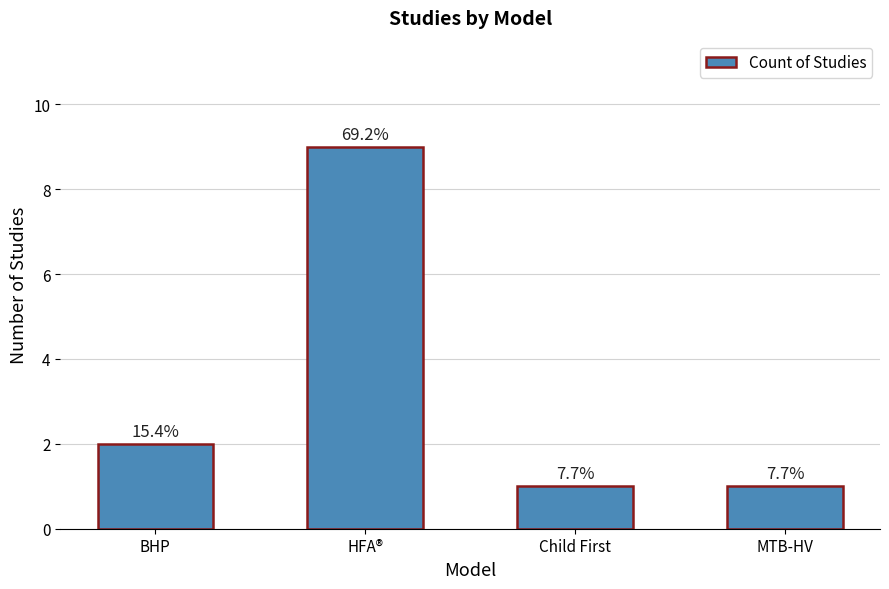

List the labels in order of value, smallest first.

Child First, MTB-HV, BHP, HFA®